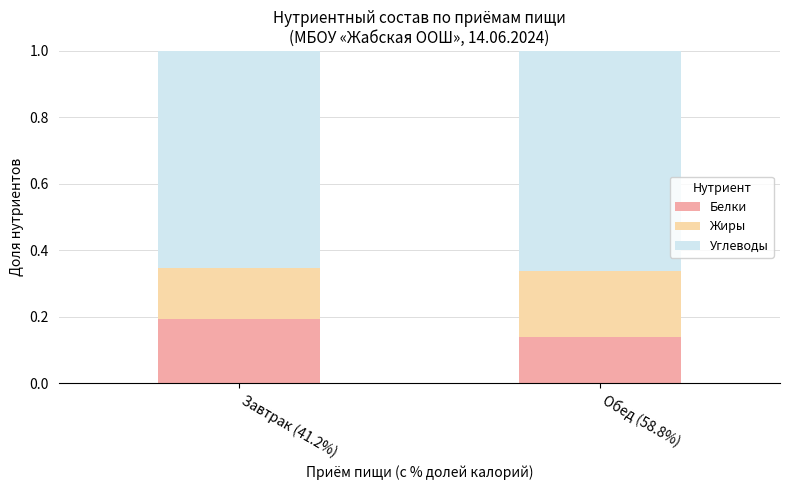

List the labels in order of Белки value, smallest first.

Обед (58.8%), Завтрак (41.2%)